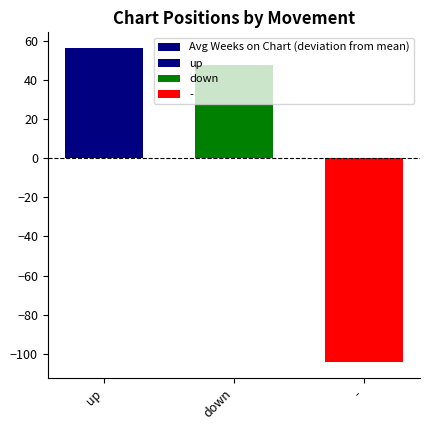

Does the chart contain any negative values?

Yes